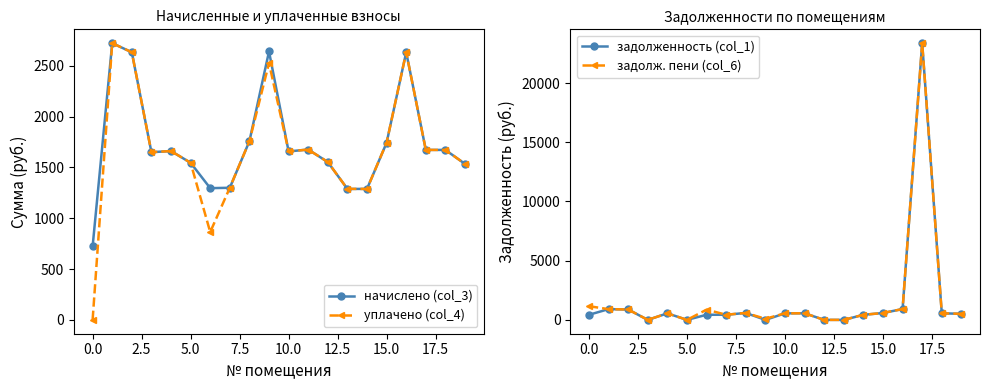

What is the maximum value shown in the chart?

23371.2